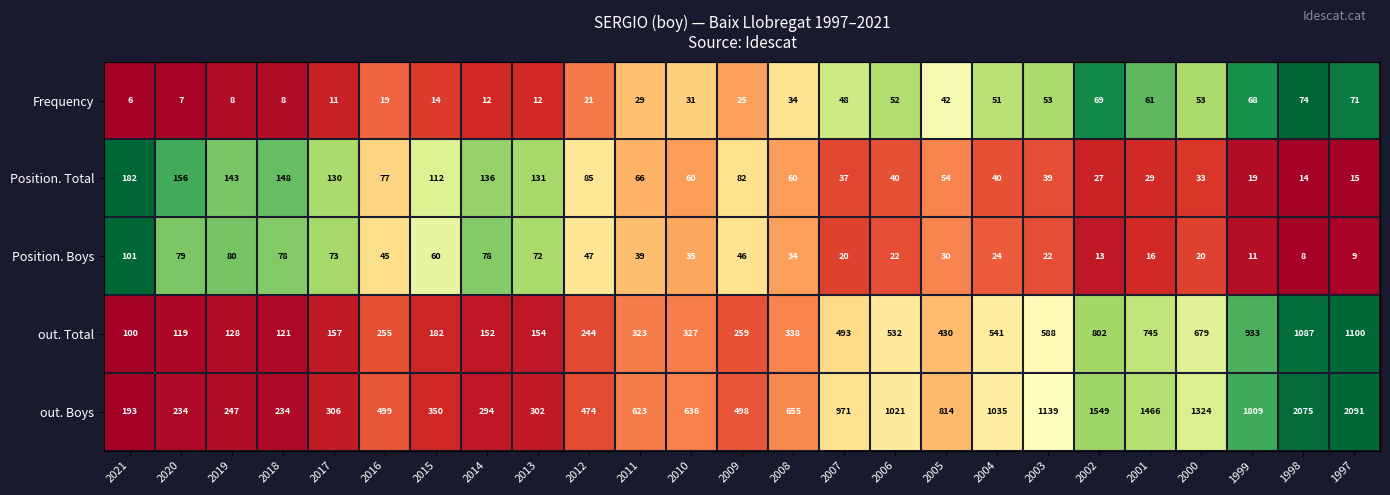

Where is Frequency nearest to the value 40?

2005